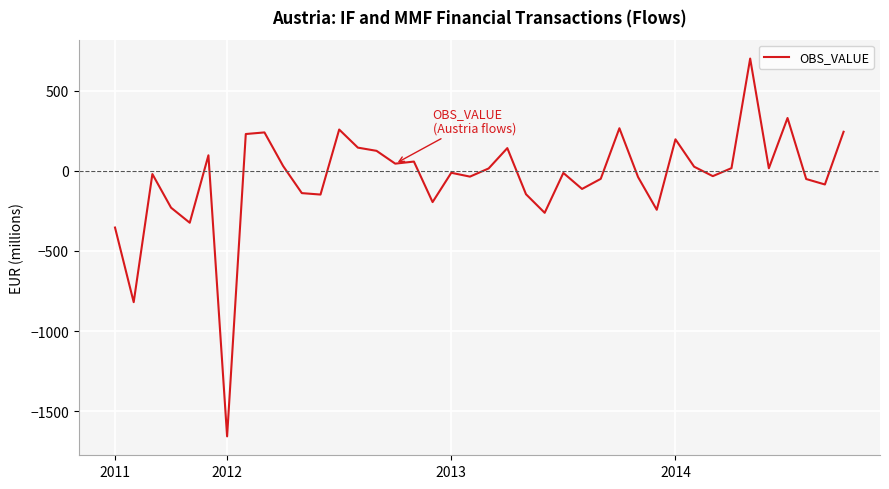

What is the smallest value displayed?

-1658